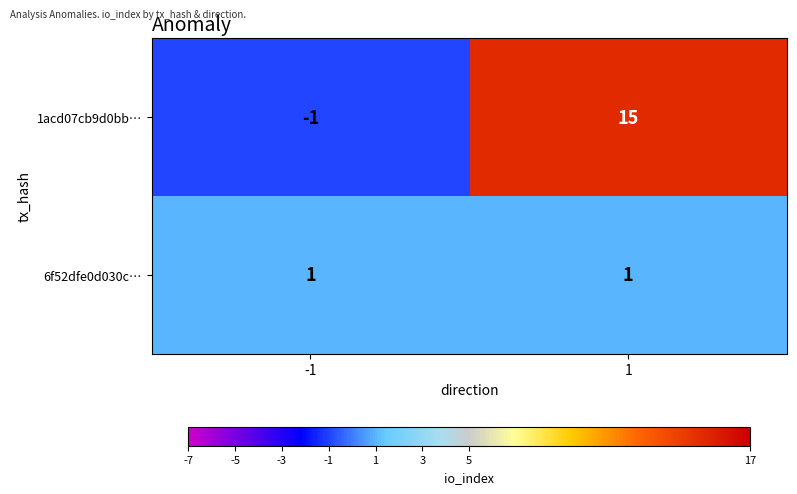

List the series in order of their overall mean, highest first.

1acd07cb9d0bb…, 6f52dfe0d030c…